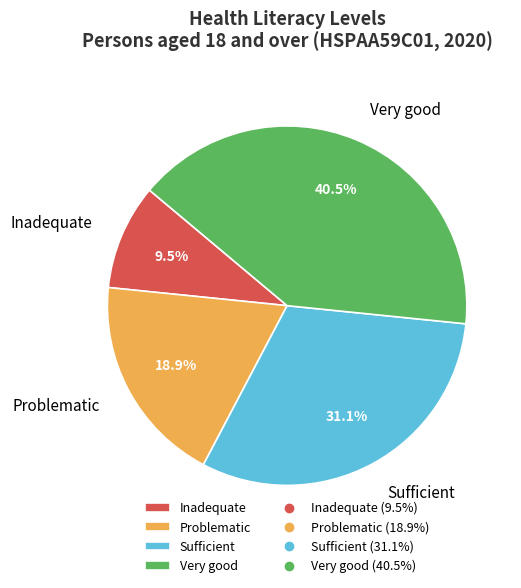

What is the ratio of the value at Very good to the value at Inadequate?

4.3